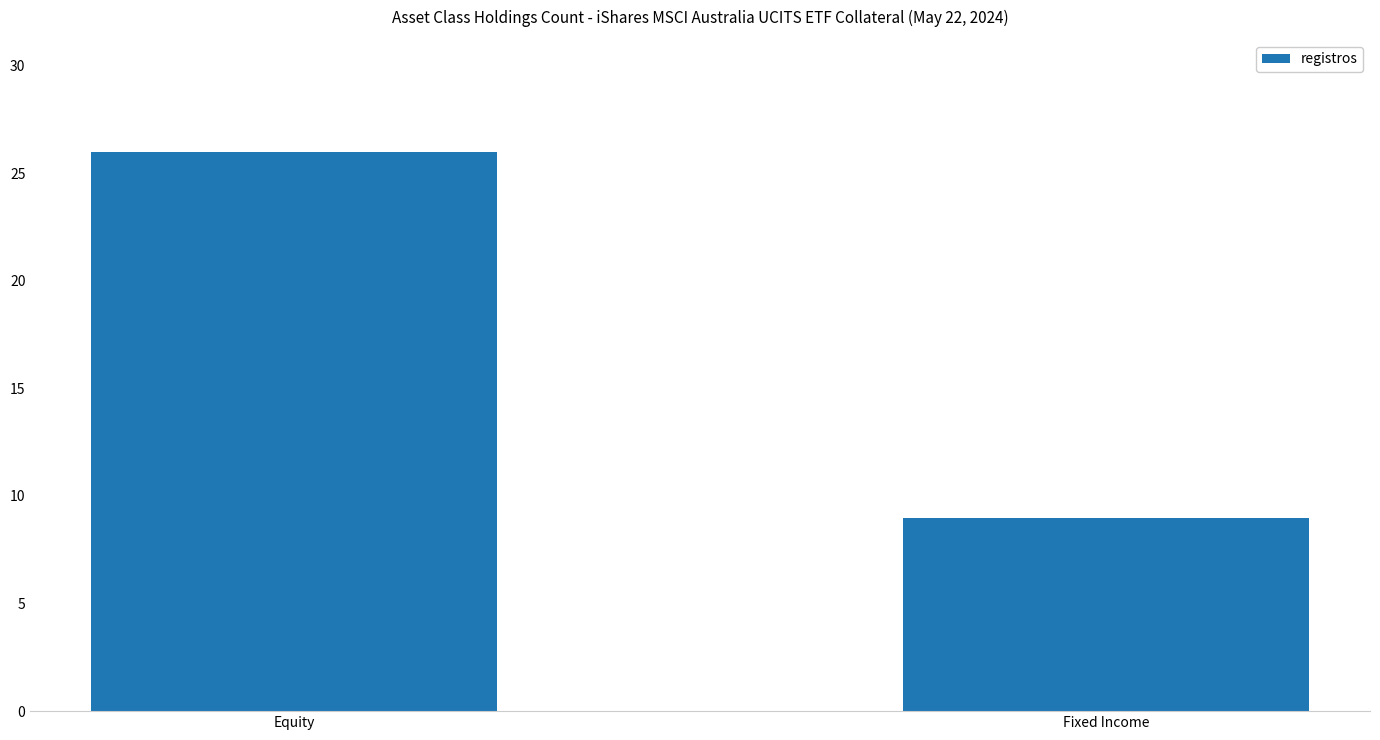

Are the bars grouped side by side (vs. stacked)?

No